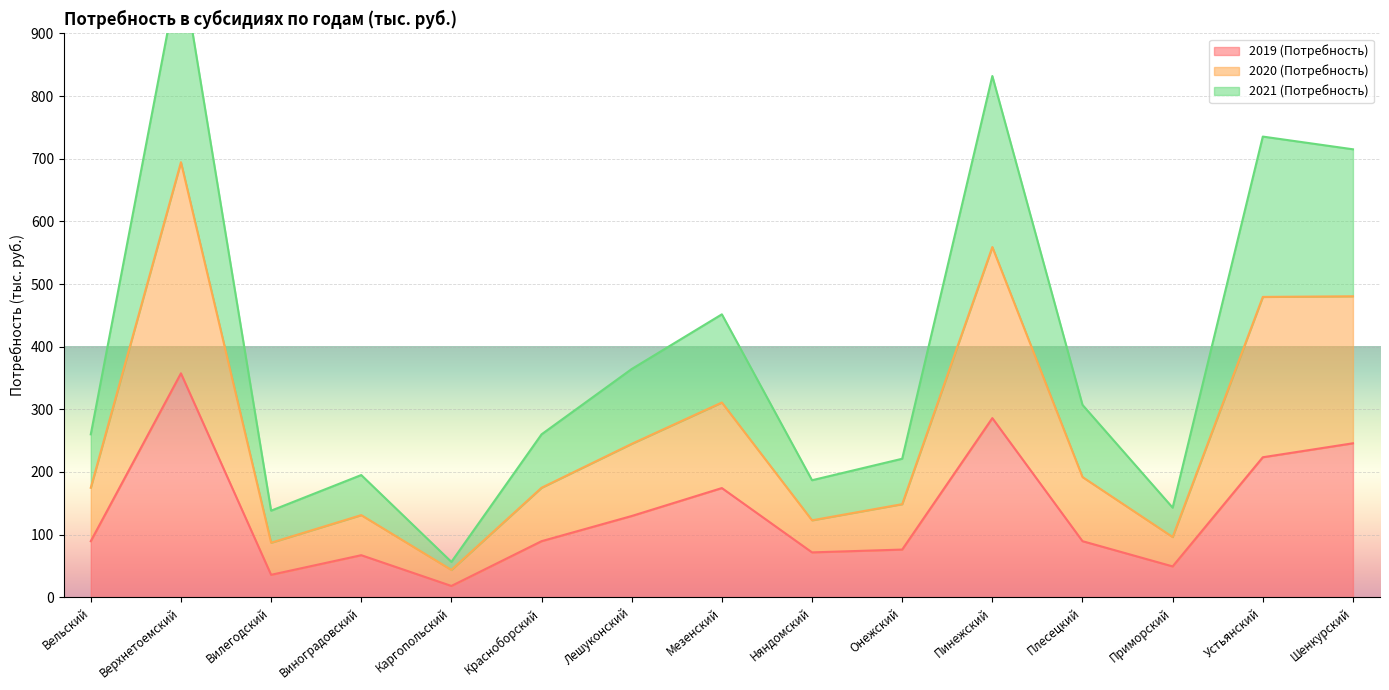

The value of 2021 (Потребность) at Мезенский is 173.8. True or false?

False